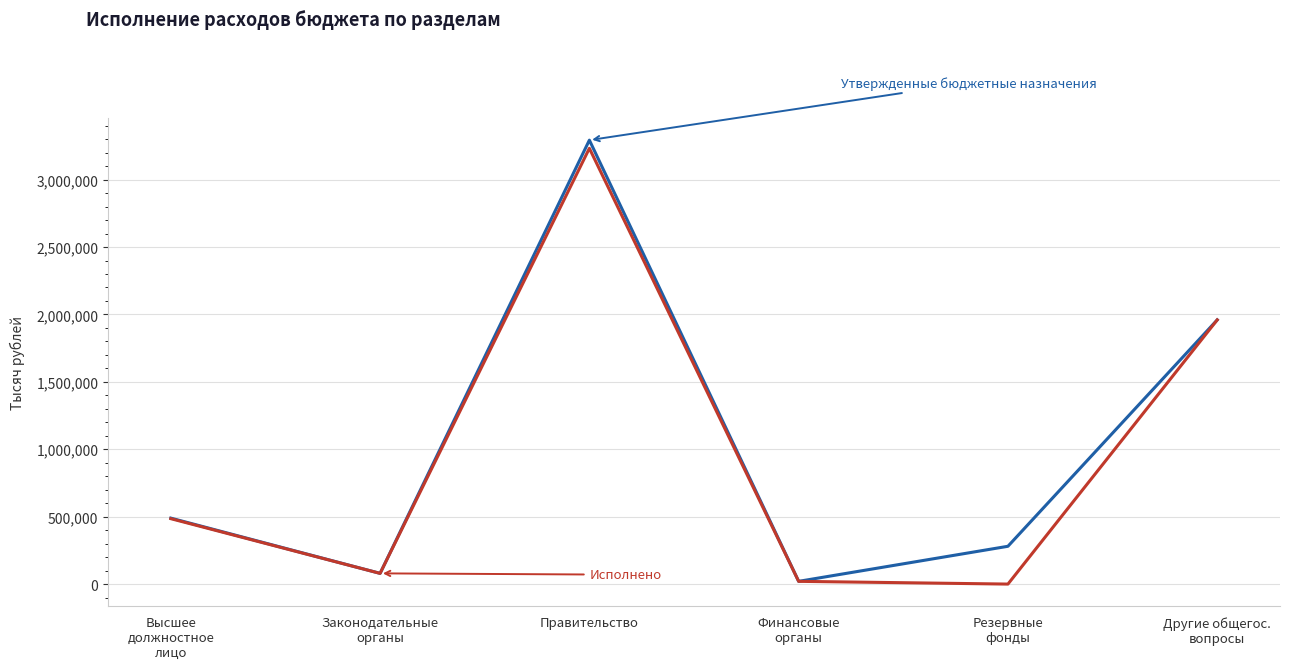

What is the spread (max minus min) of values at Правительство?

60613.3